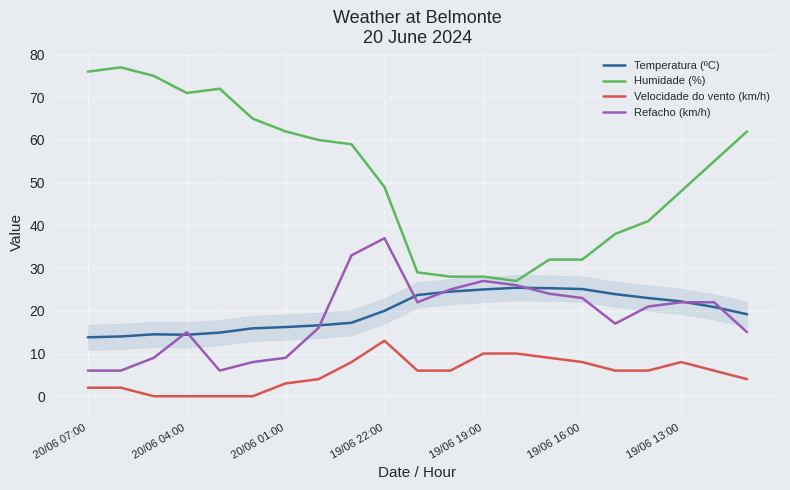

What is the minimum value for Refacho (km/h)?

6.0